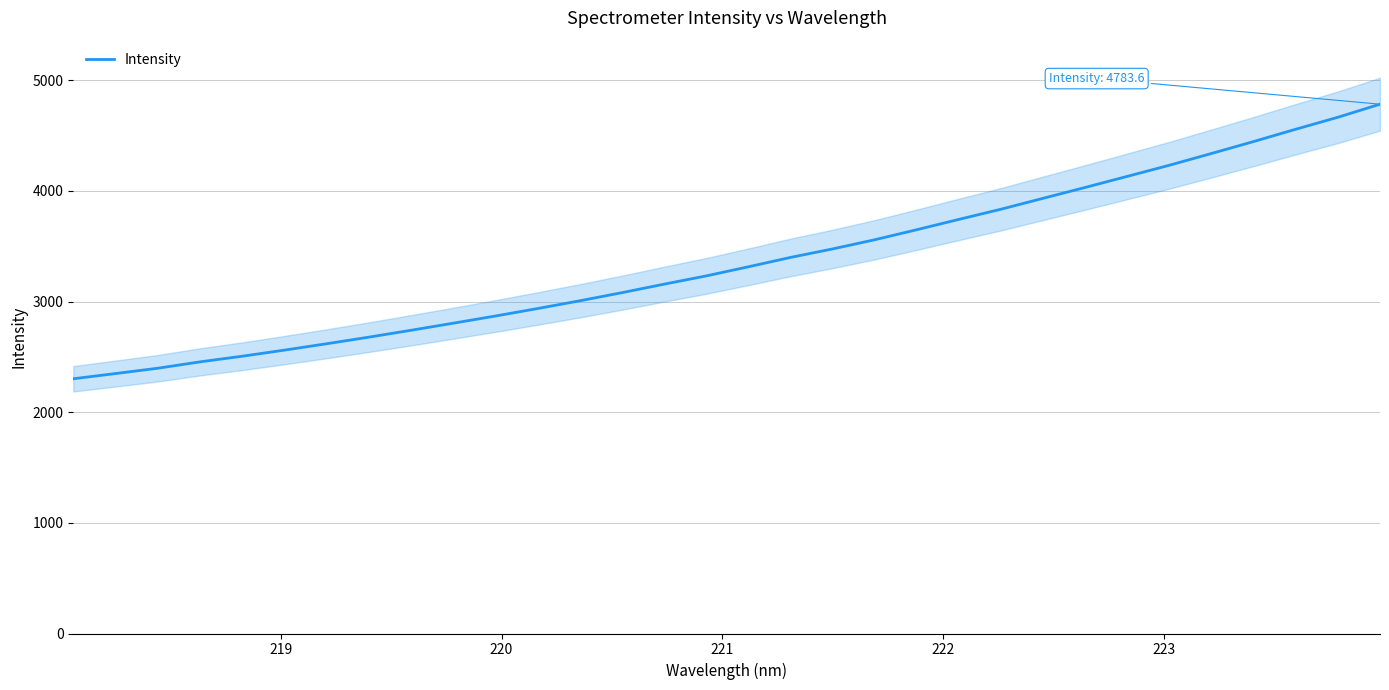

What is the highest value of the Intensity series?

4783.6